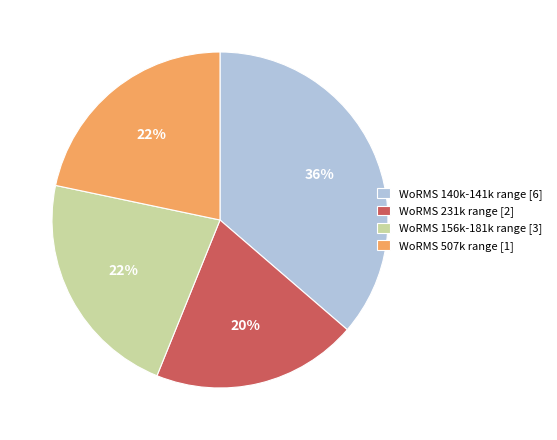

Does WoRMS 156k-181k range [3] represent more than half of the total?

No